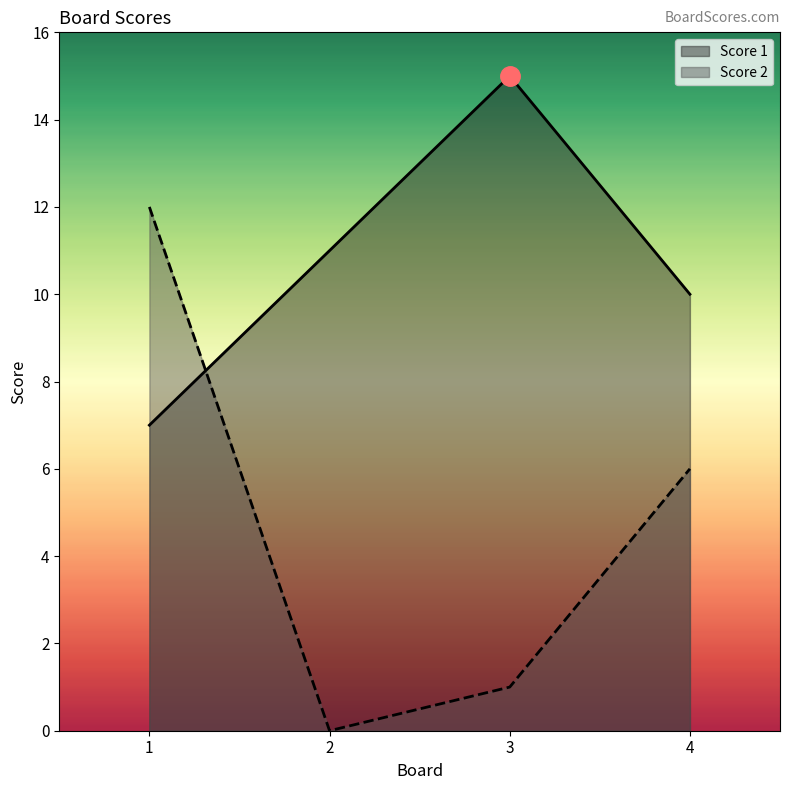

Does the chart have visible grid lines?

No